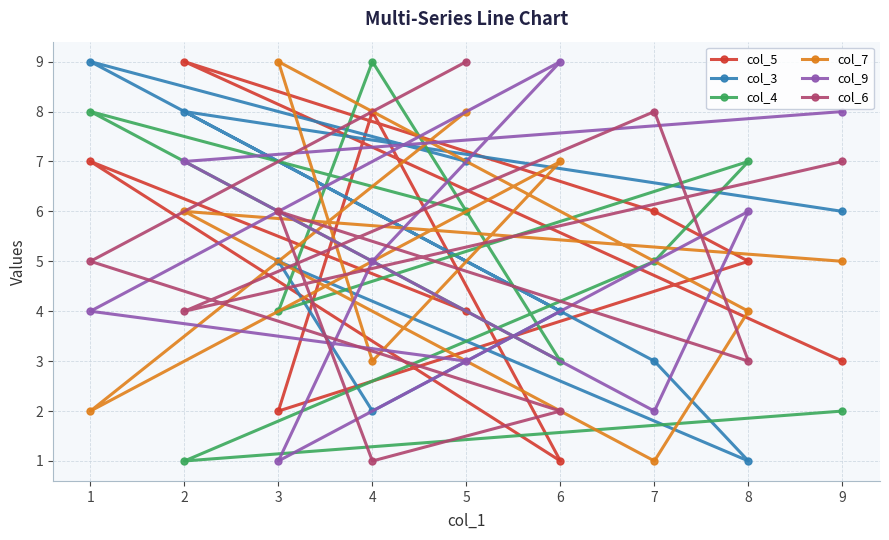

Count the col_7 values in the range 3 to 7.

5